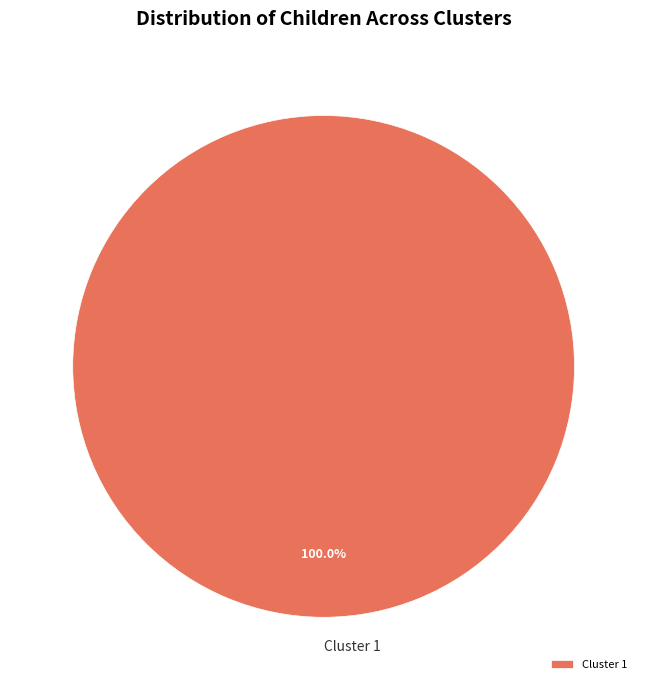

Does Cluster 1 represent more than half of the total?

Yes